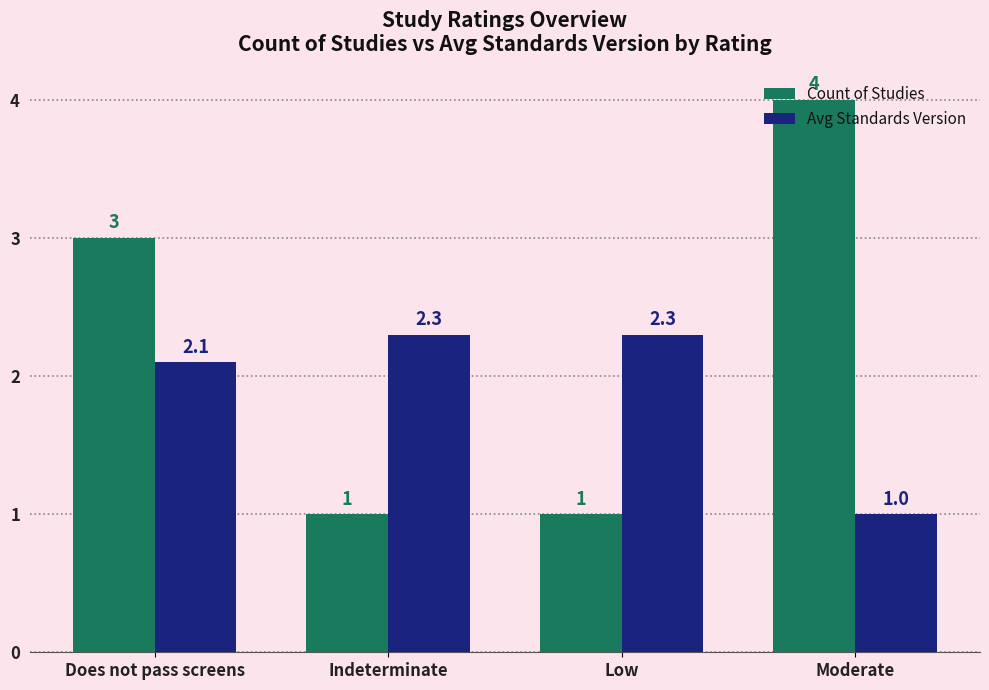

Which category has the lowest value in the Avg Standards Version series?

Moderate